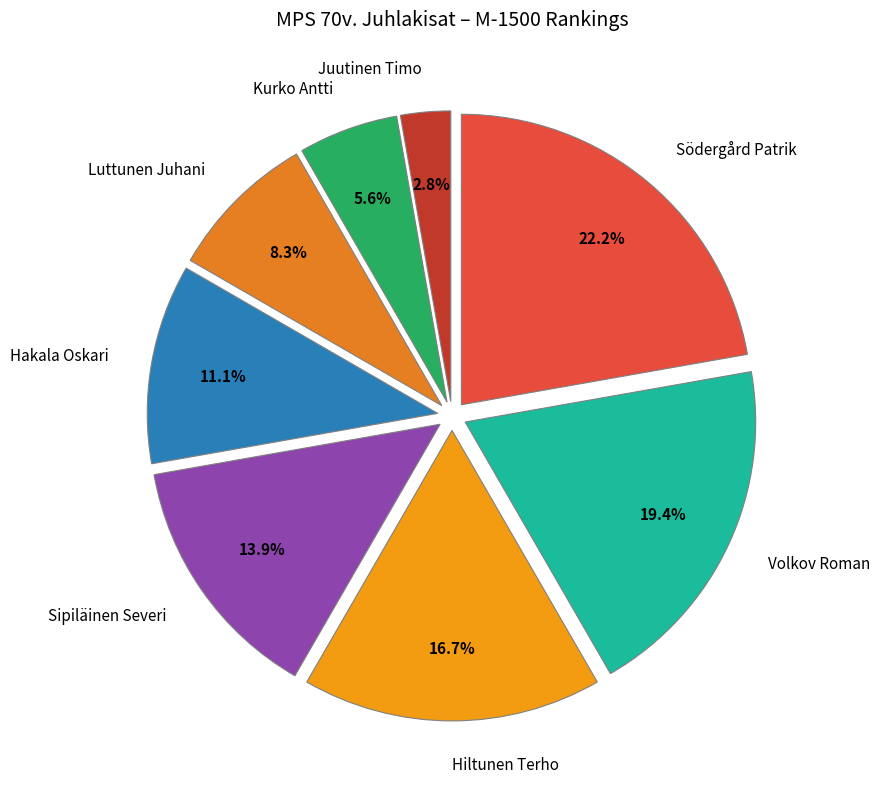

To the nearest percent, what is the difference between the largest and smallest slice percentages?

19%